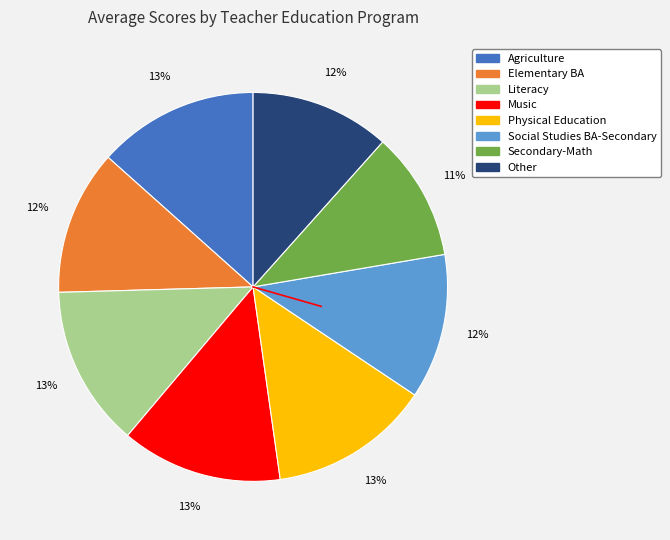

Count the number of slices in the pie.

8